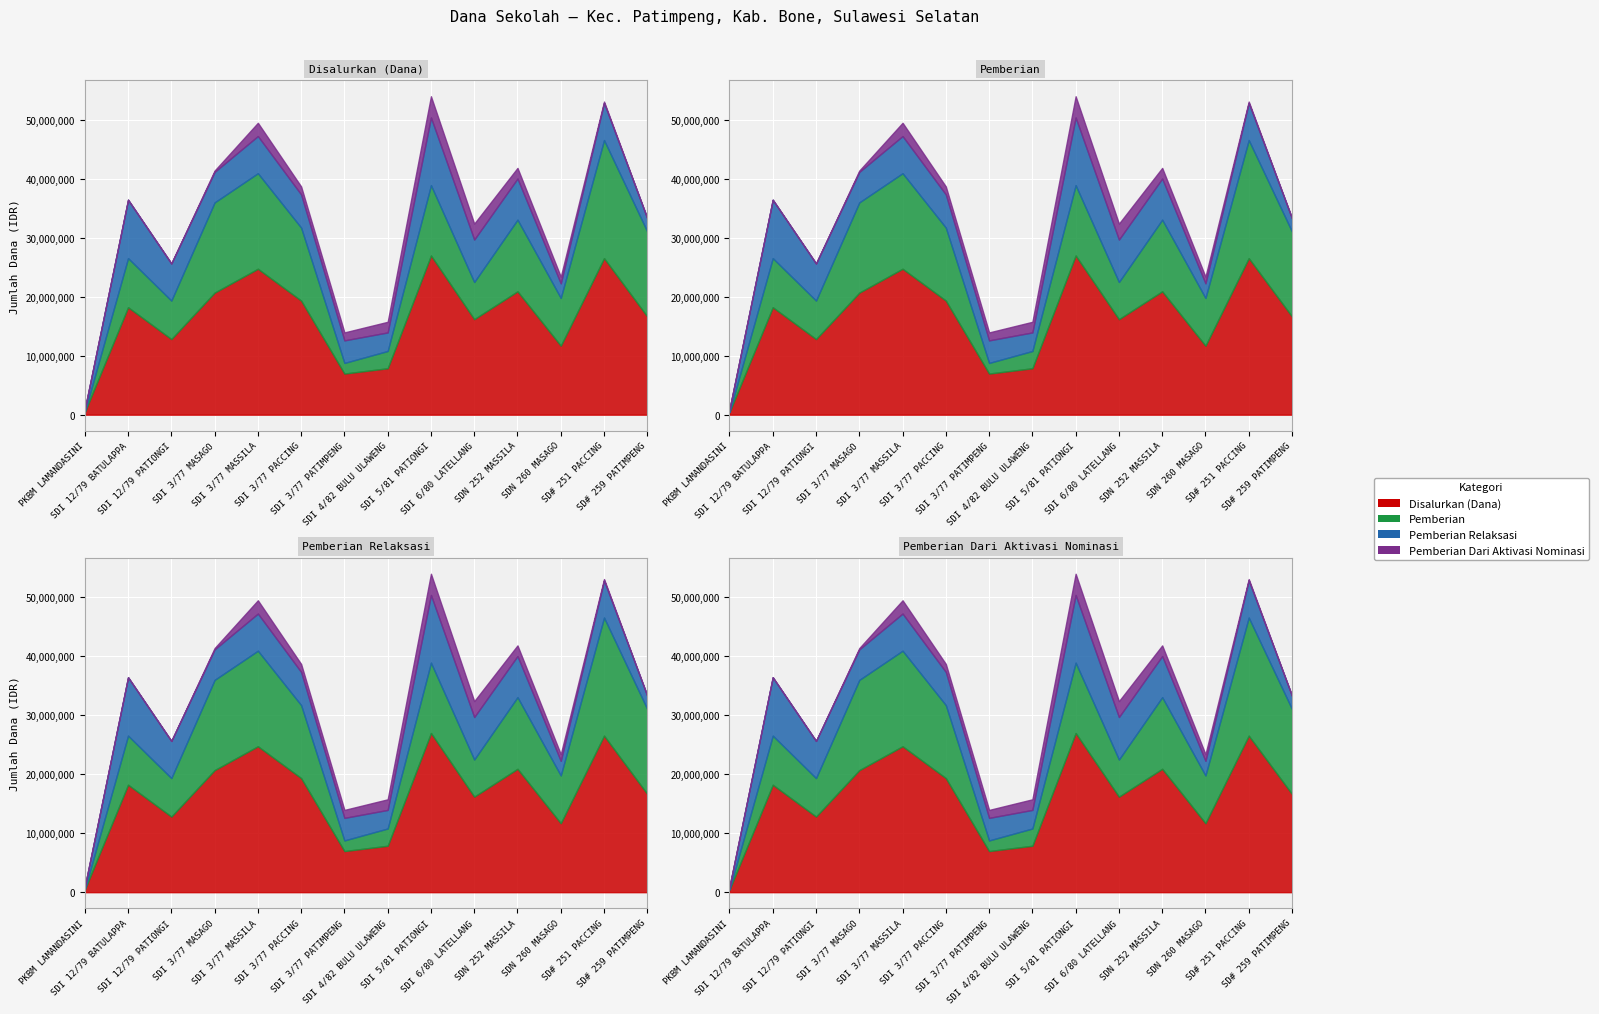

How many interior local valleys does the Pemberian Relaksasi series have?

3